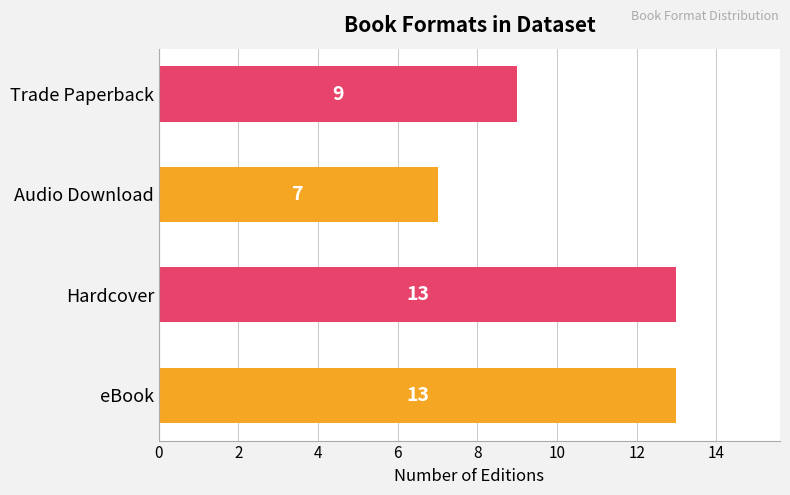

Reading top to bottom, transcribe all the data shown in this chart.

9	7	13	13